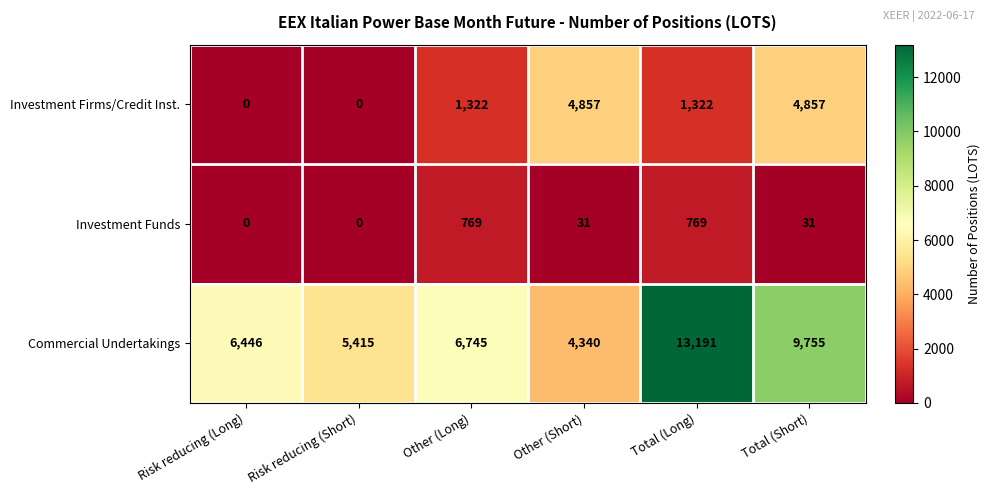

Rank the series at Other (Short) from lowest to highest value.

Investment Funds, Commercial Undertakings, Investment Firms/Credit Inst.